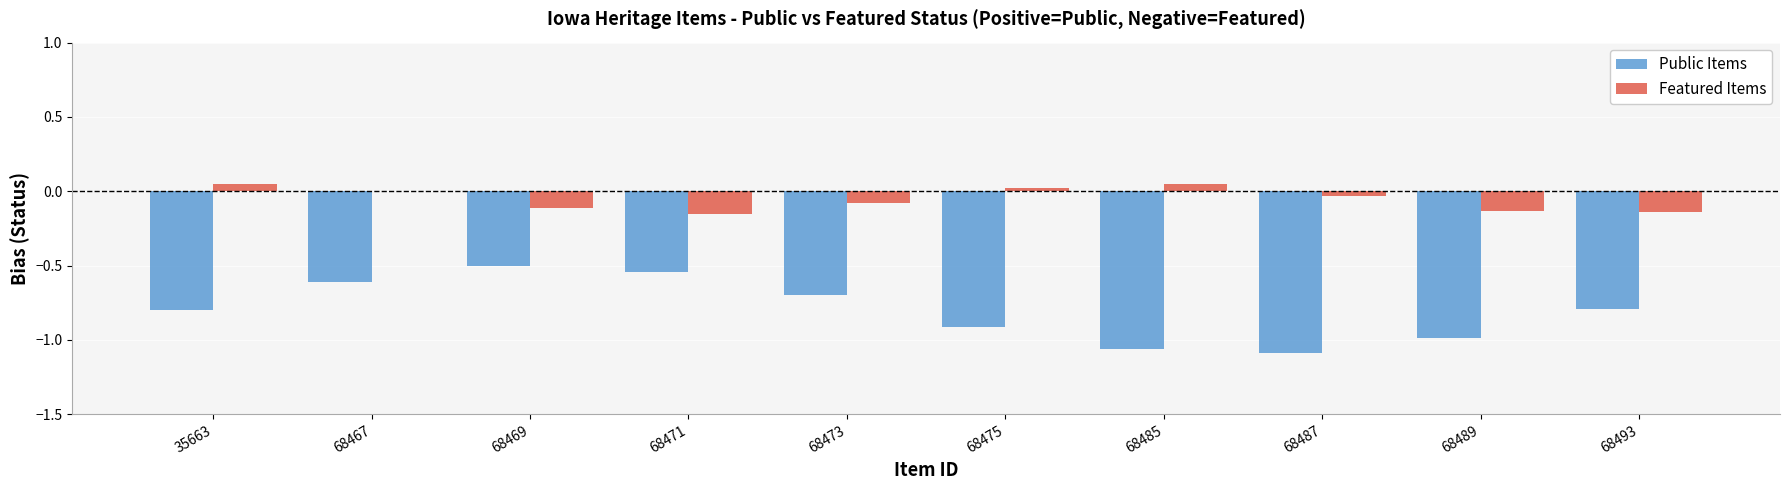

True or false: Public Items has a value of -0.8 at 35663.

True